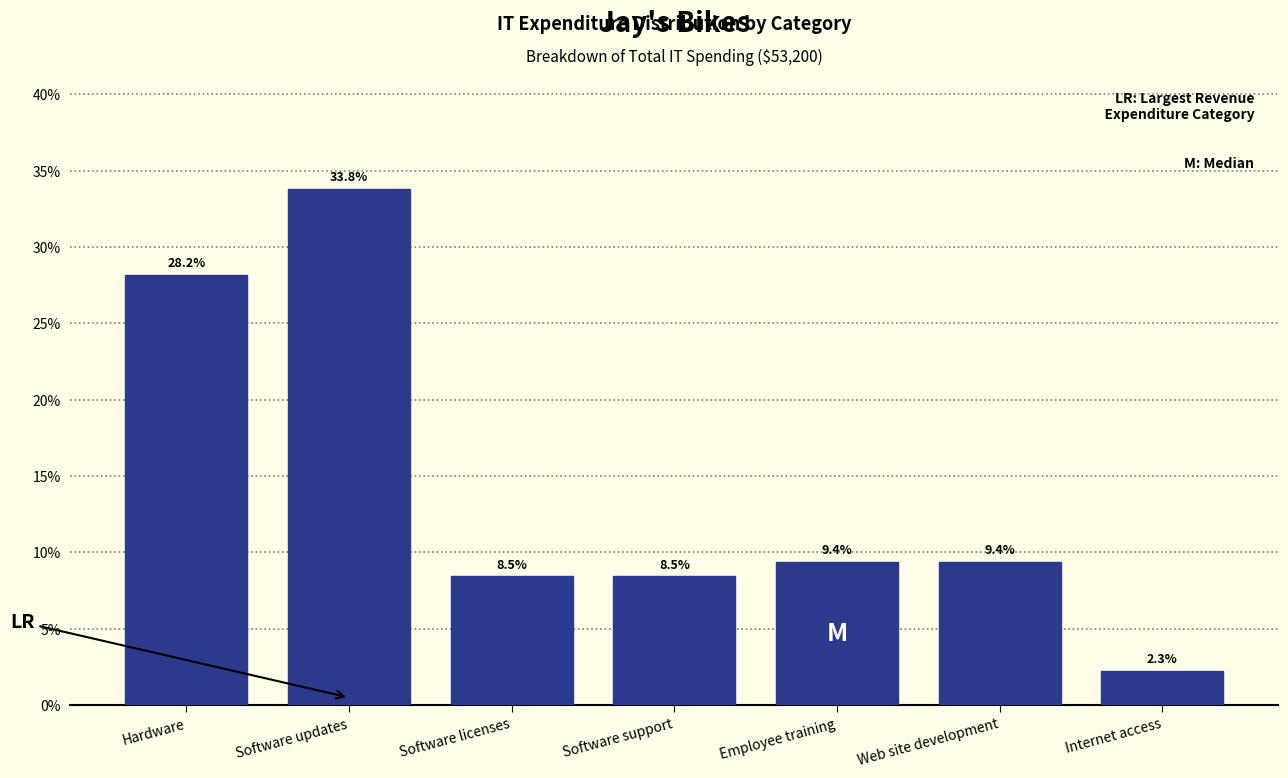

Reading left to right, what are all the values shown in this chart?

28.2	33.8	8.5	8.5	9.4	9.4	2.3